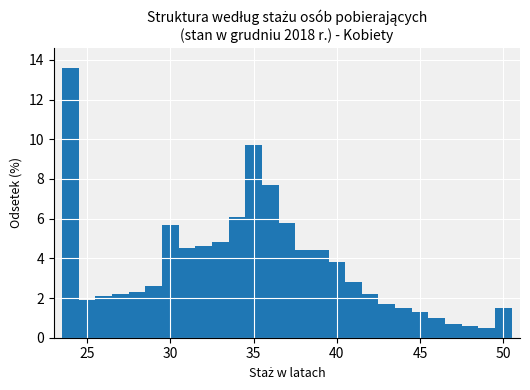

Read against the x-axis, roughly where is the centre of the tallest bar?

24.0